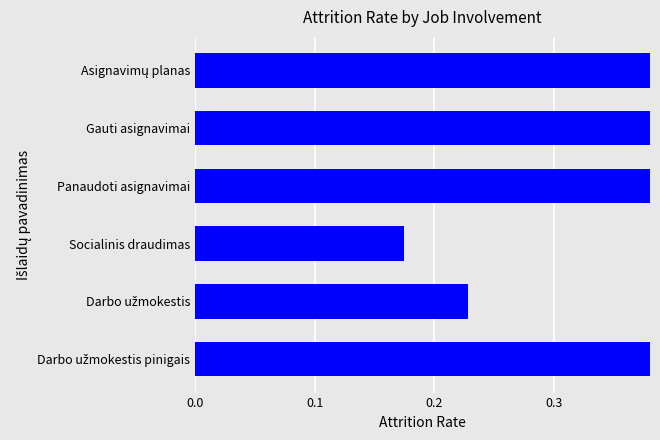

Are the bars horizontal?

Yes